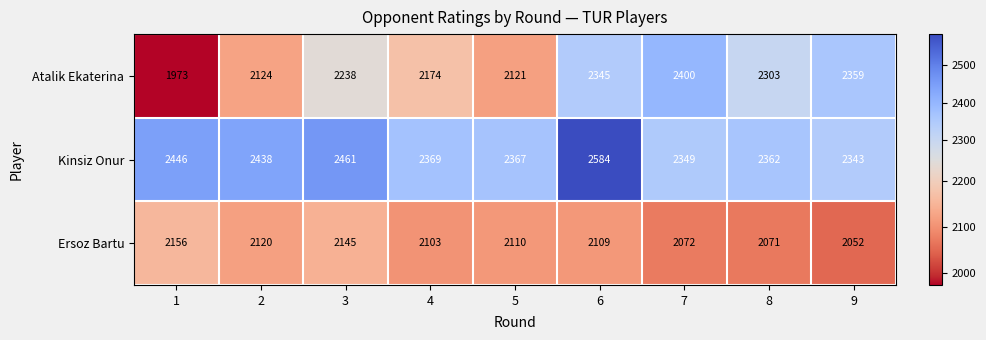

What is the greatest value displayed?

2584